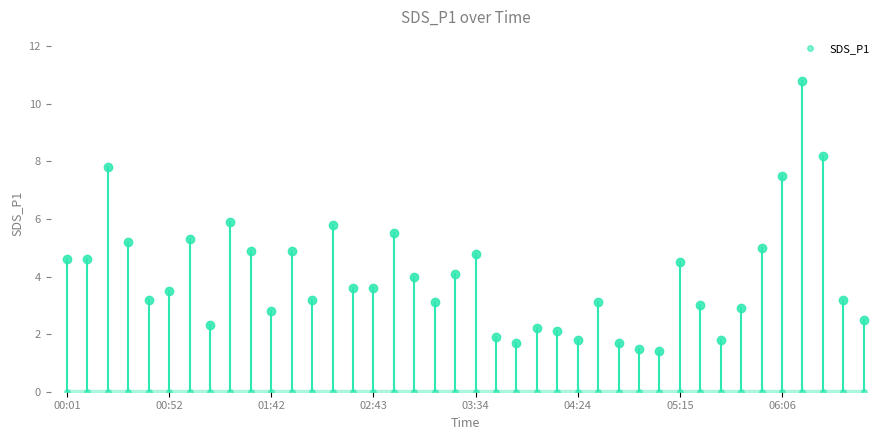

What is the label of the 11th point from the right?

05:05